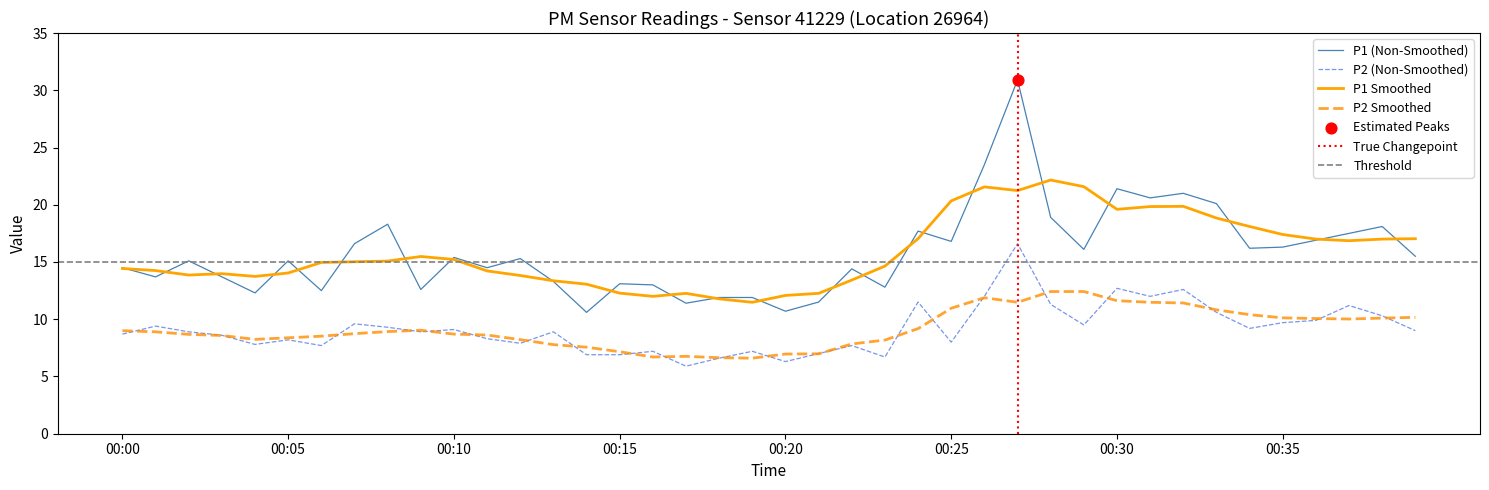

At which category is the sum across all series the highest?

00:27